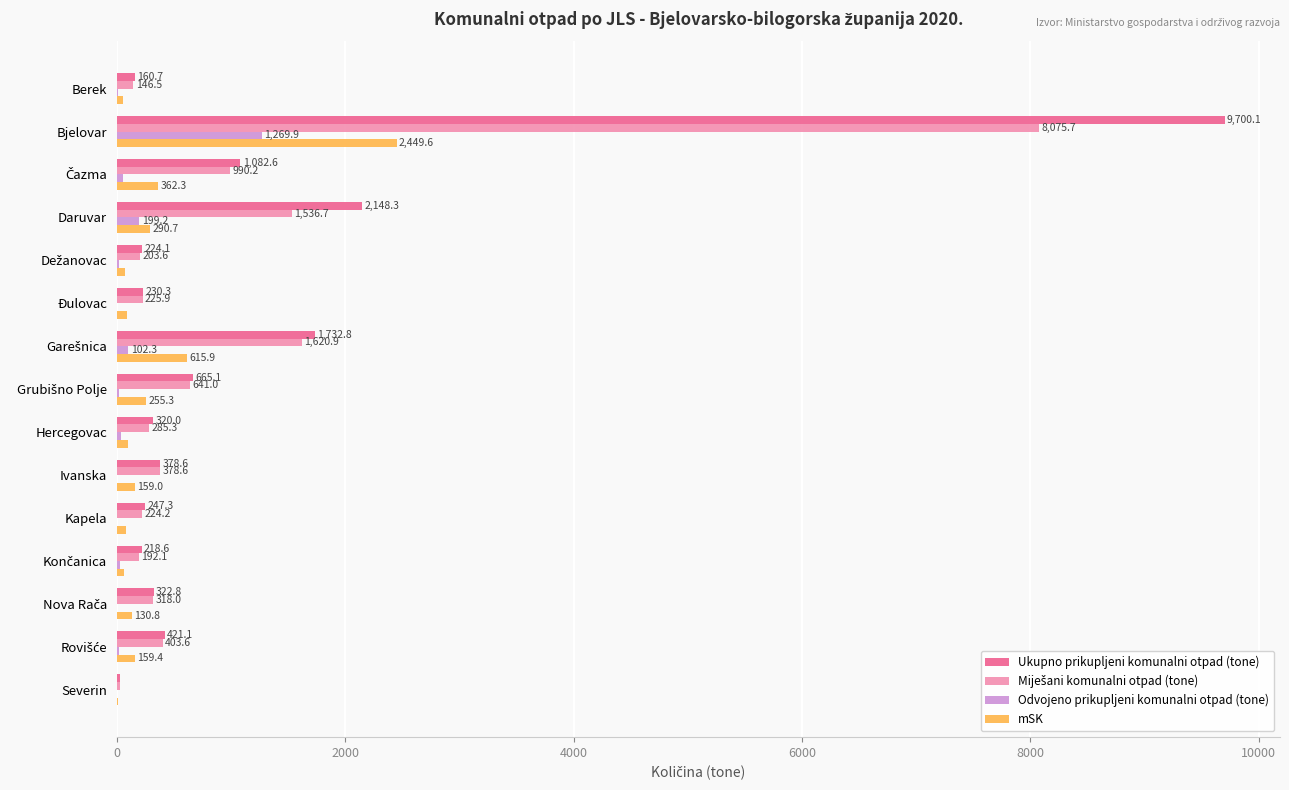

What is the greatest value displayed?

9700.1